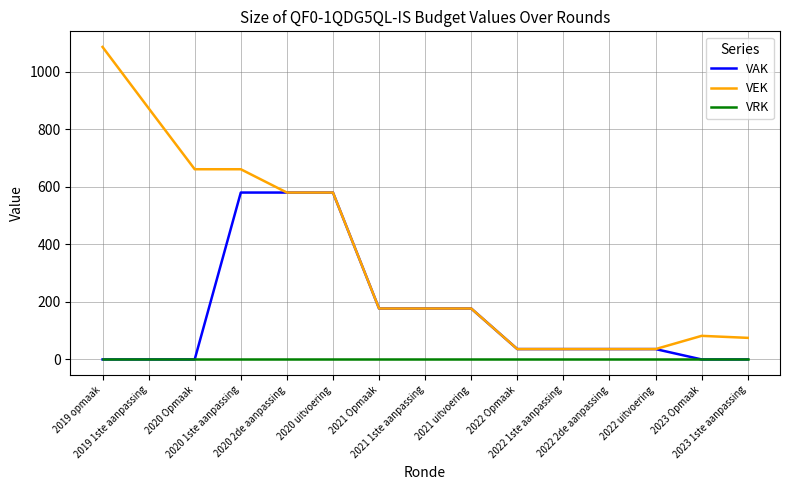

What is the total value across all series at 2020 uitvoering?

1160